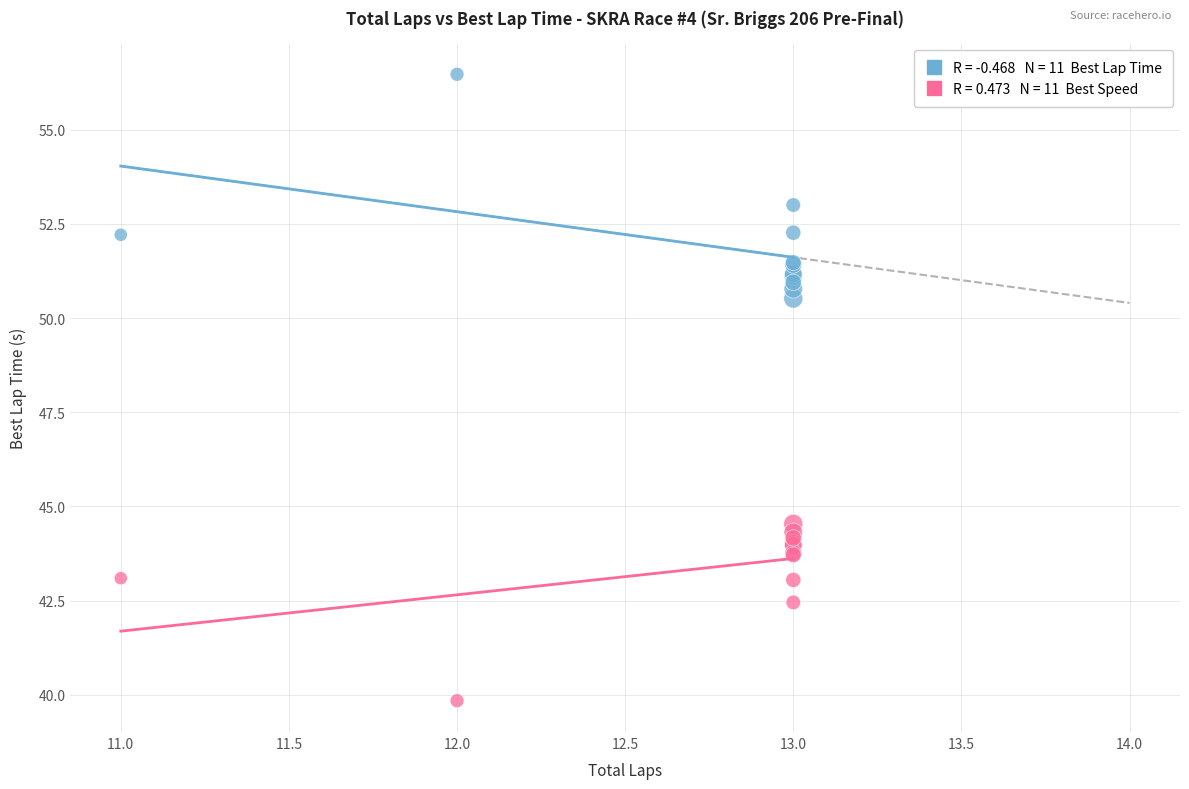

Across all series, what Y value is closest to 48?

50.5